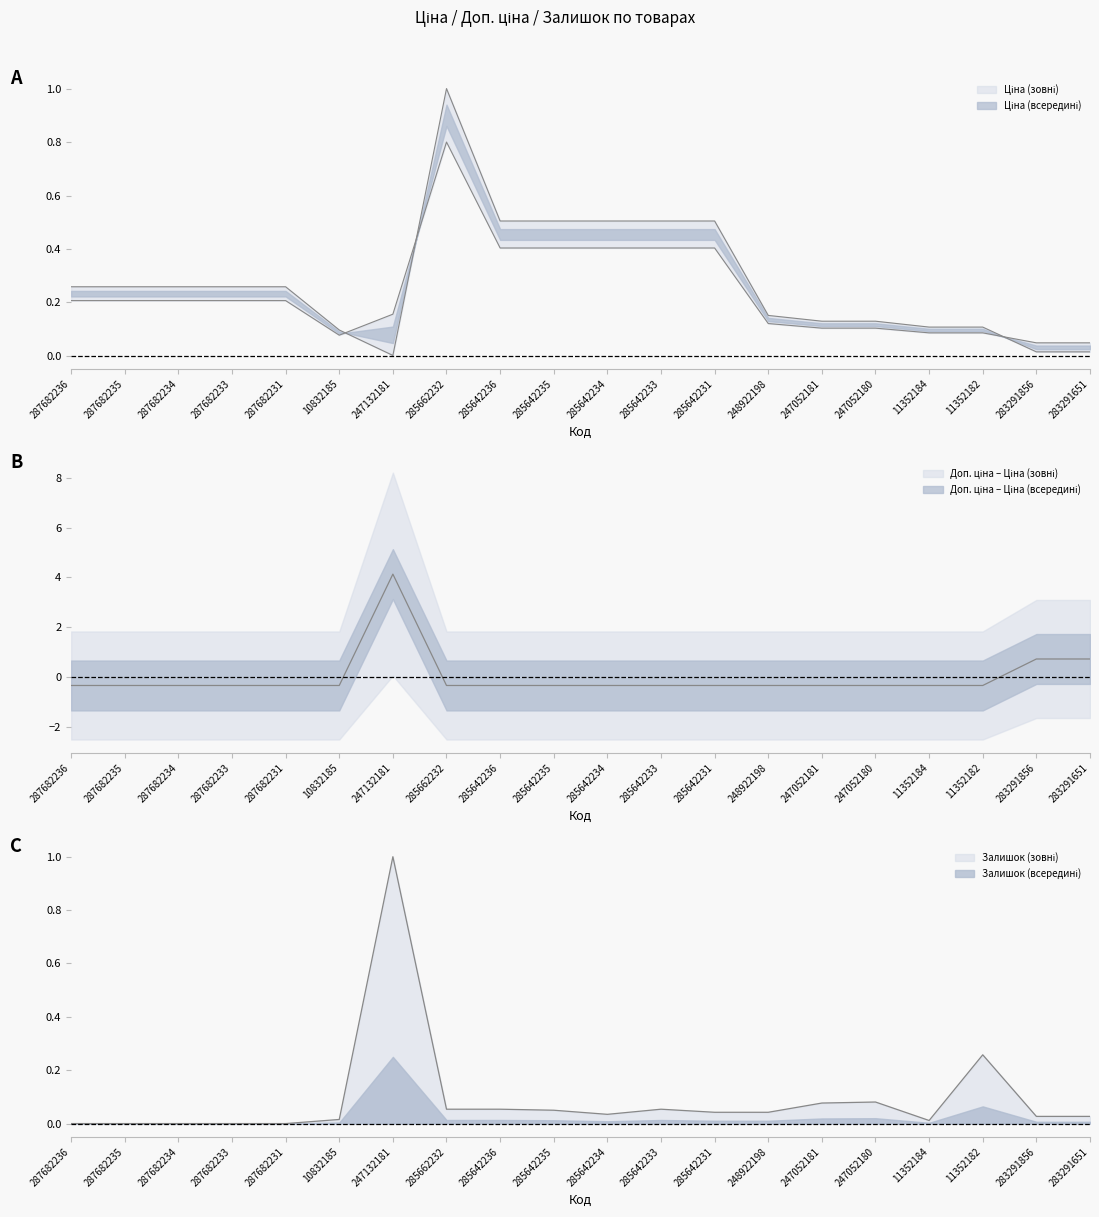

What is the label of the 9th point from the left?

285642236